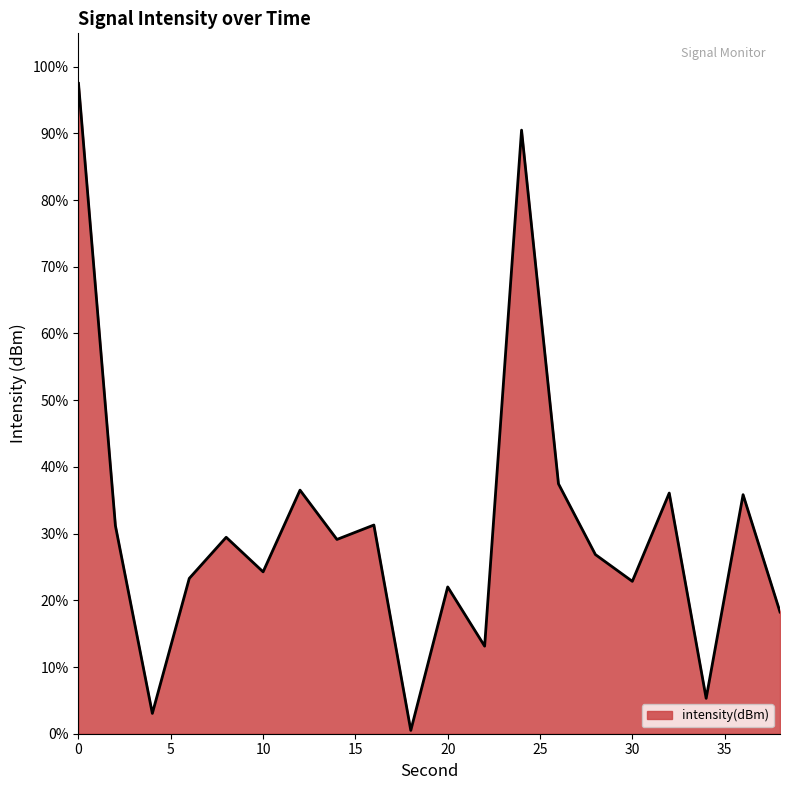

What is the difference between the maximum and second lowest values?

94.5